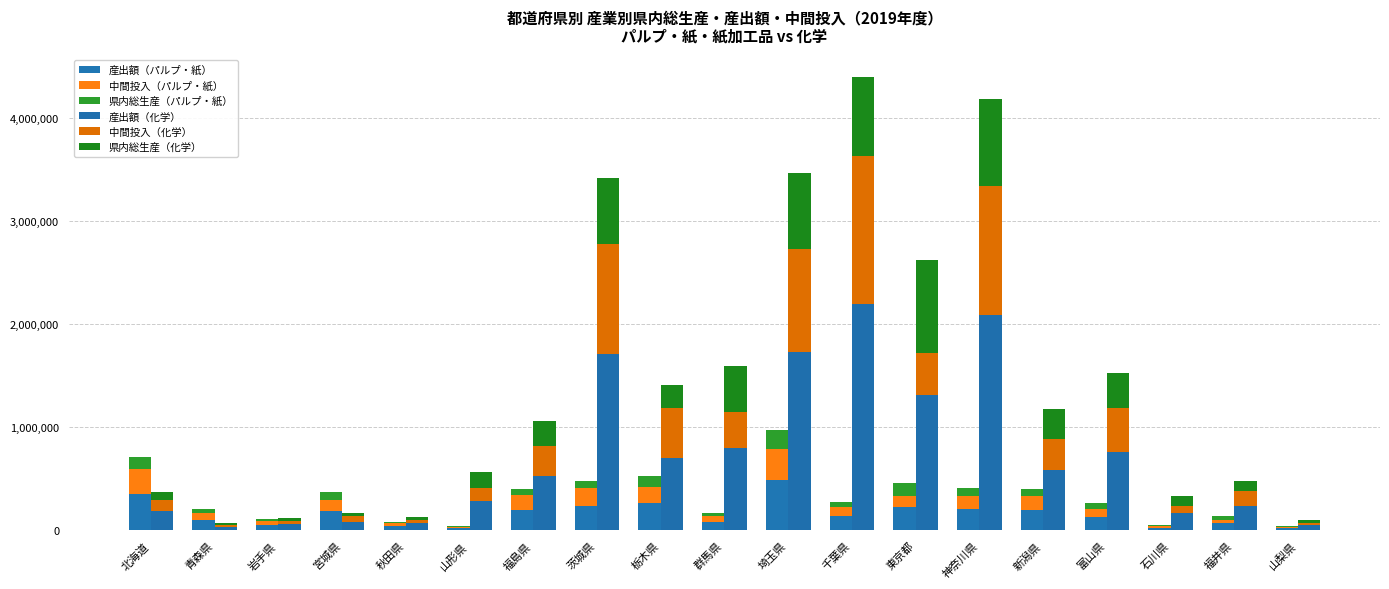

What is the approximate value of 産出額（パルプ・紙） at 千葉県?

138477